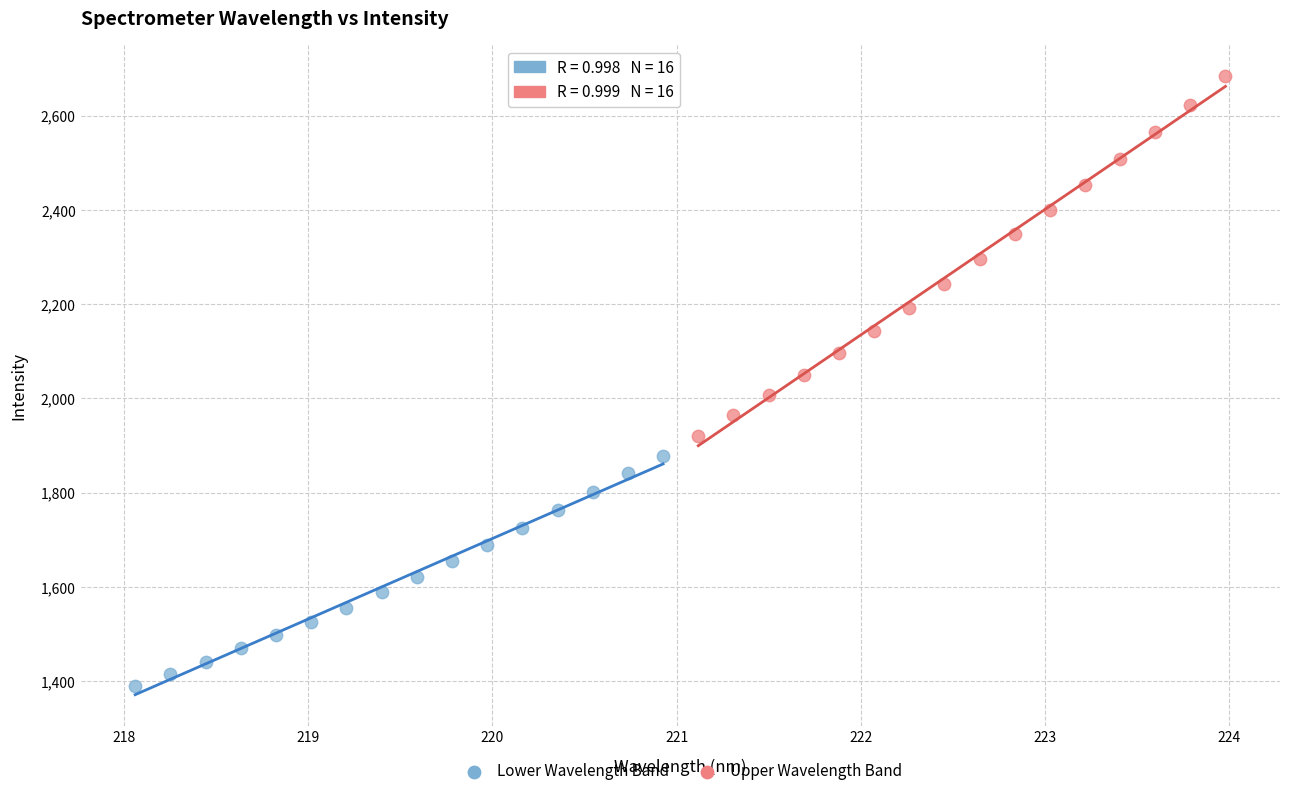

Which series reaches the maximum Y coordinate?

Upper Wavelength Band